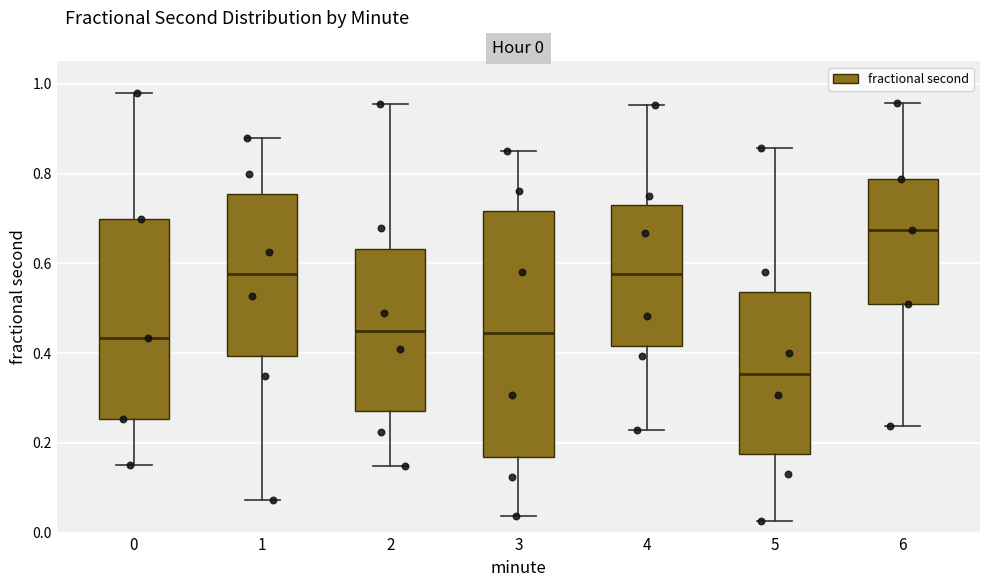

Comparing the boxes themselves (not the whiskers), which one is the tallest?

3